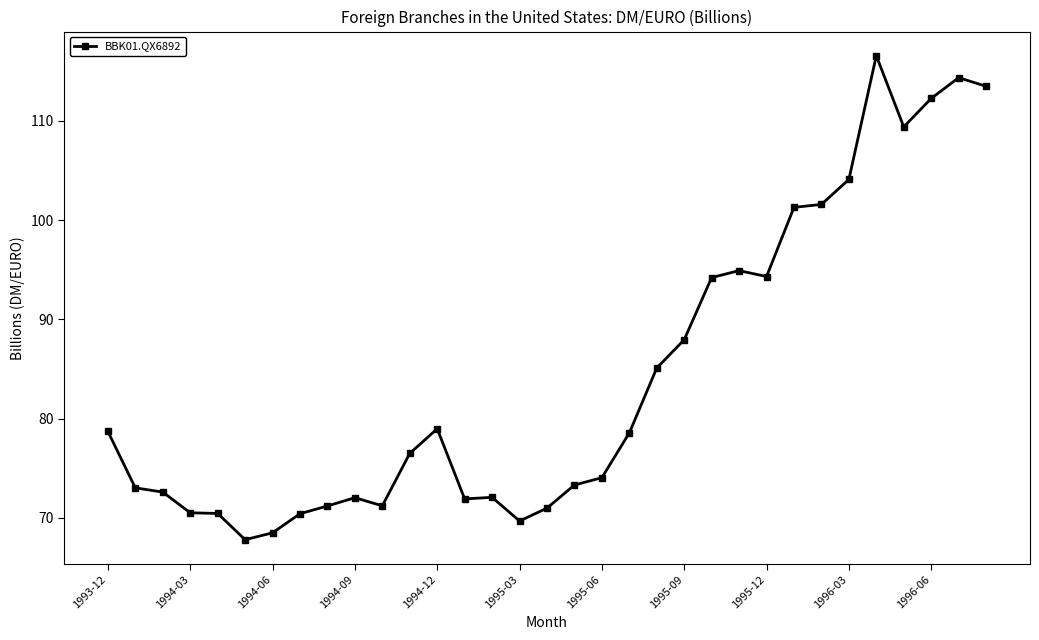

True or false: the data has more than 1 interior local peaks.

True